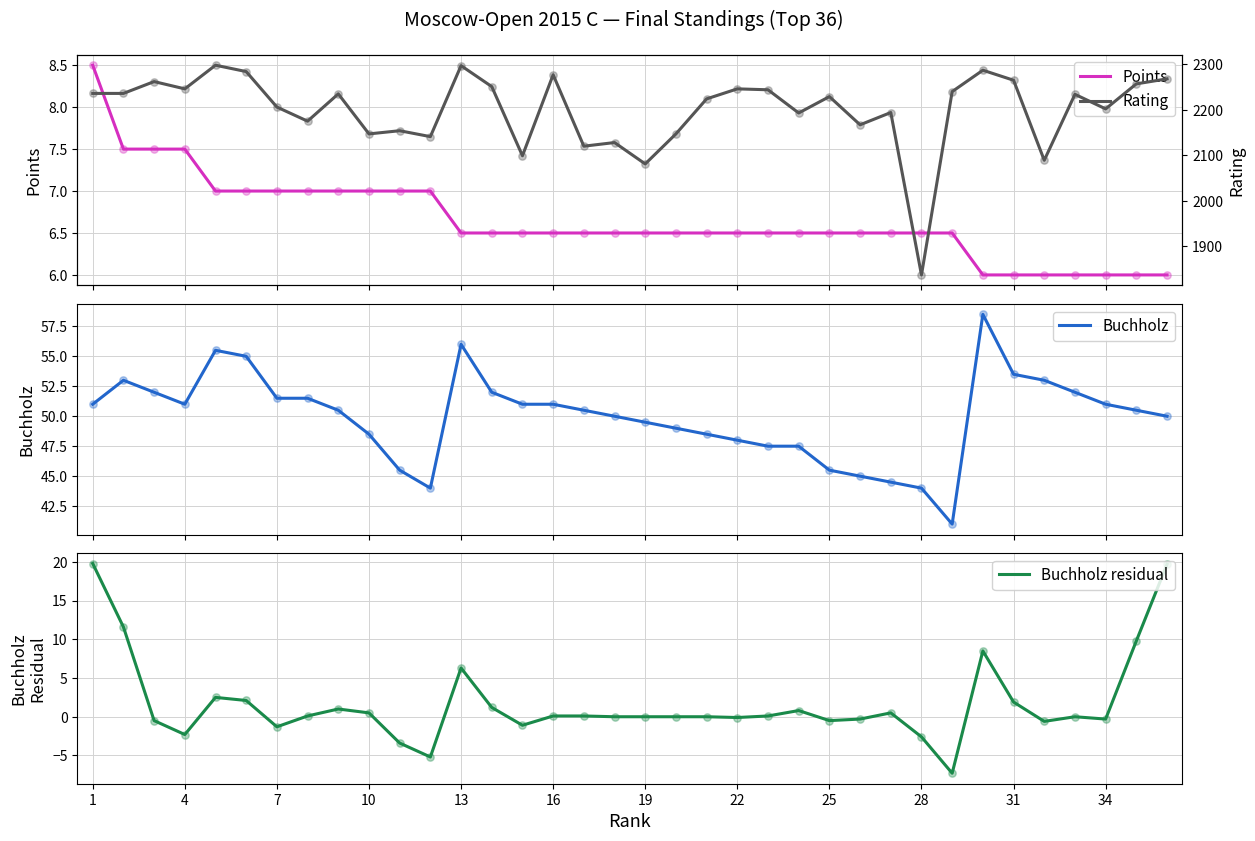

Which series has the largest total across all categories?

Rating